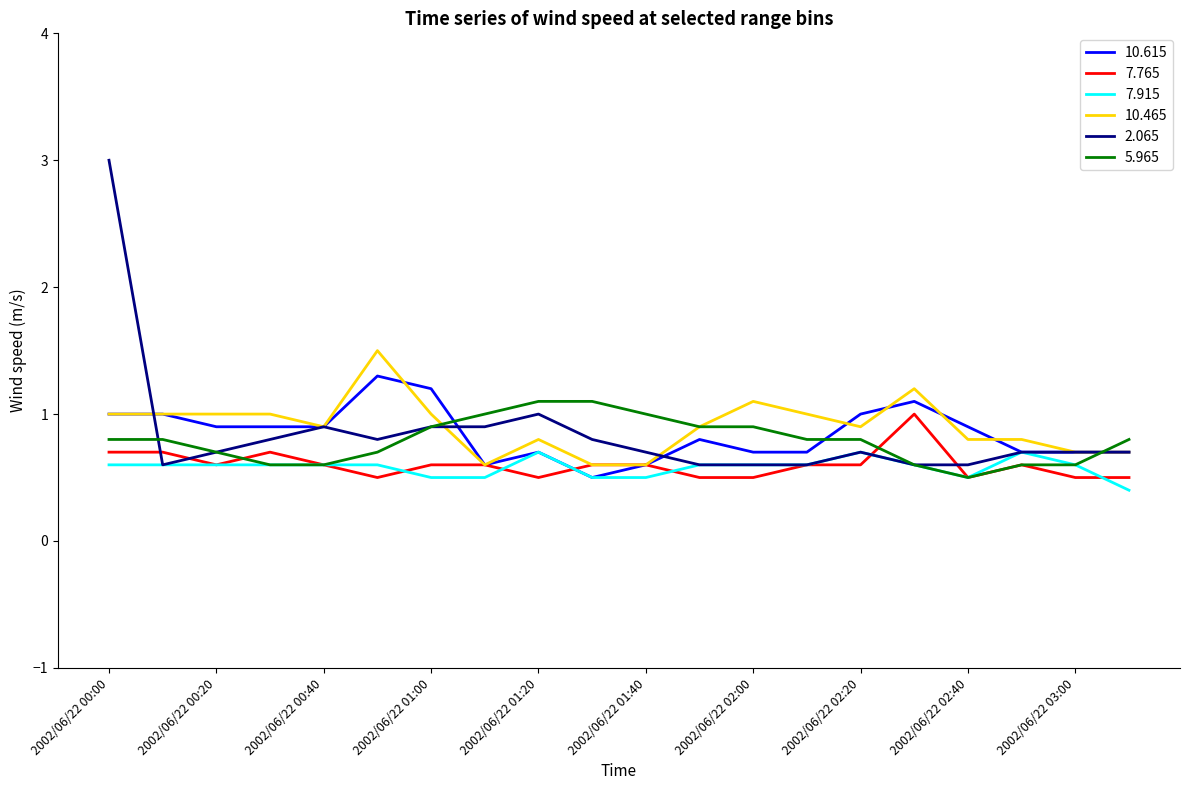

Which series has the largest range (max minus min)?

2.065